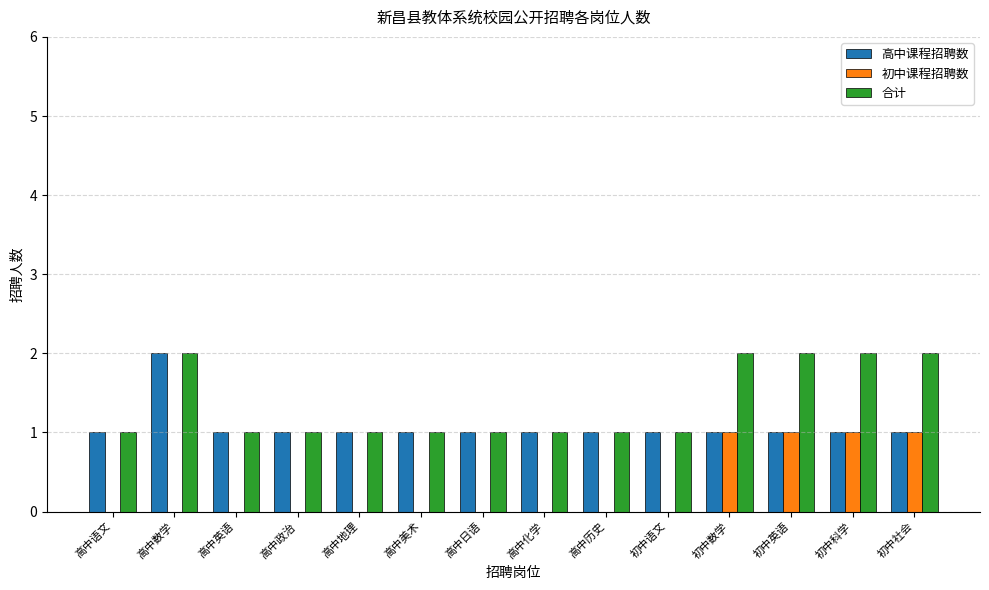

How many 高中课程招聘数 values are between 1 and 2?

14